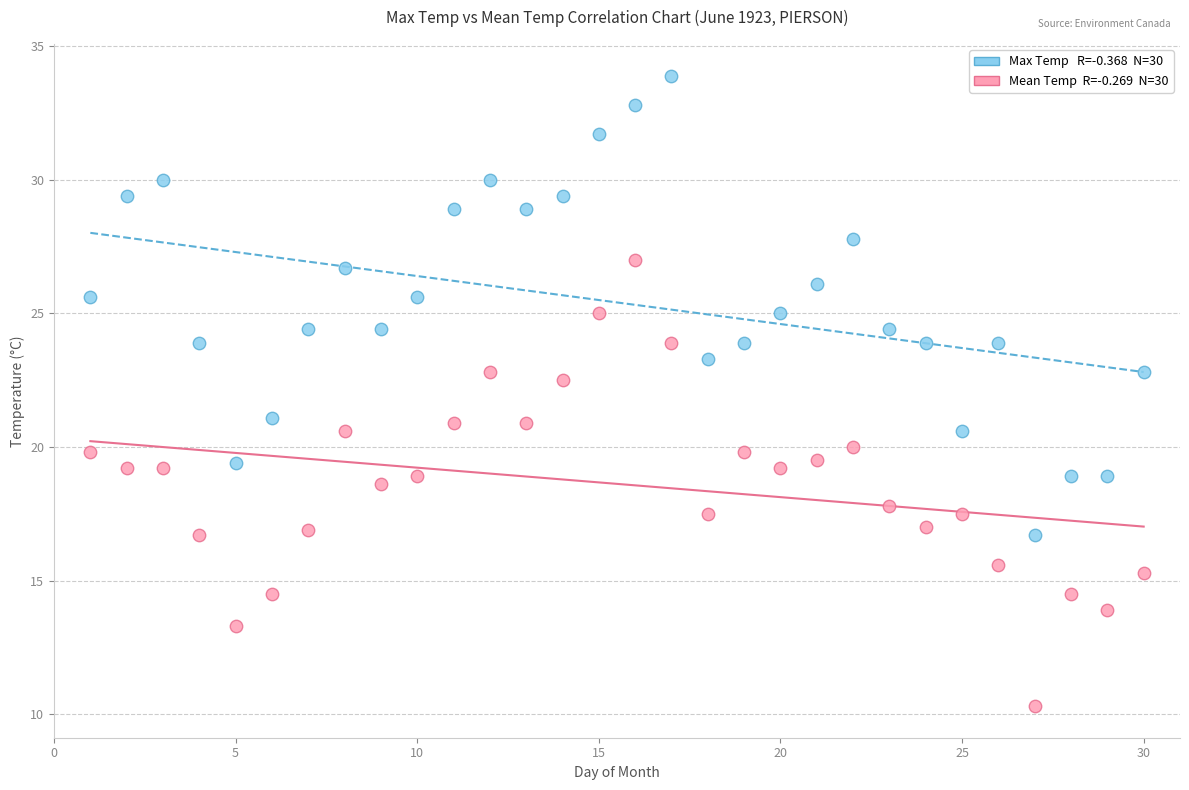

Across all series, what Y value is closest to 22?

22.5